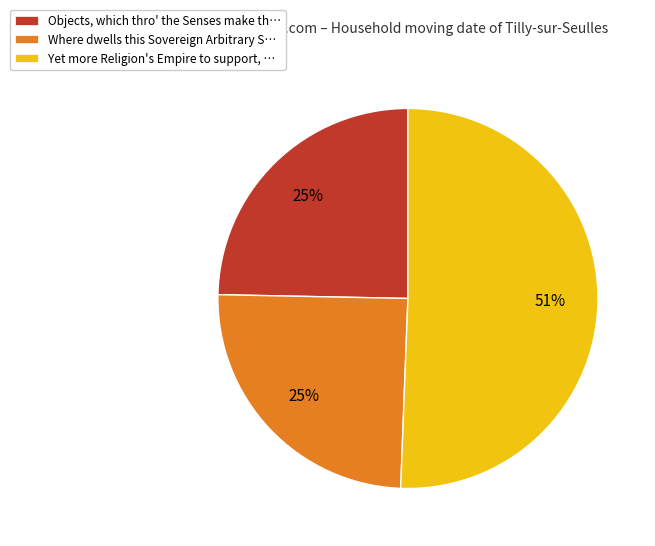

Do Objects, which thro' the Senses make th… and Where dwells this Sovereign Arbitrary S… together represent more than half of the pie?

No